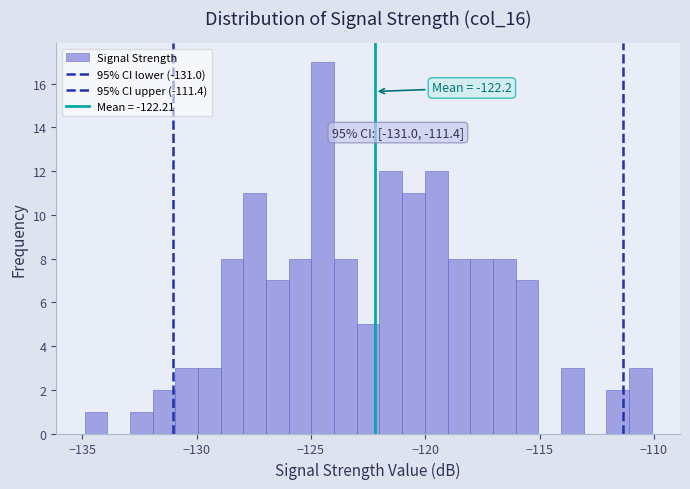

Around what value on the x-axis is the tallest bar? Give the approximate position of its centre, as read against the axis.

-124.5